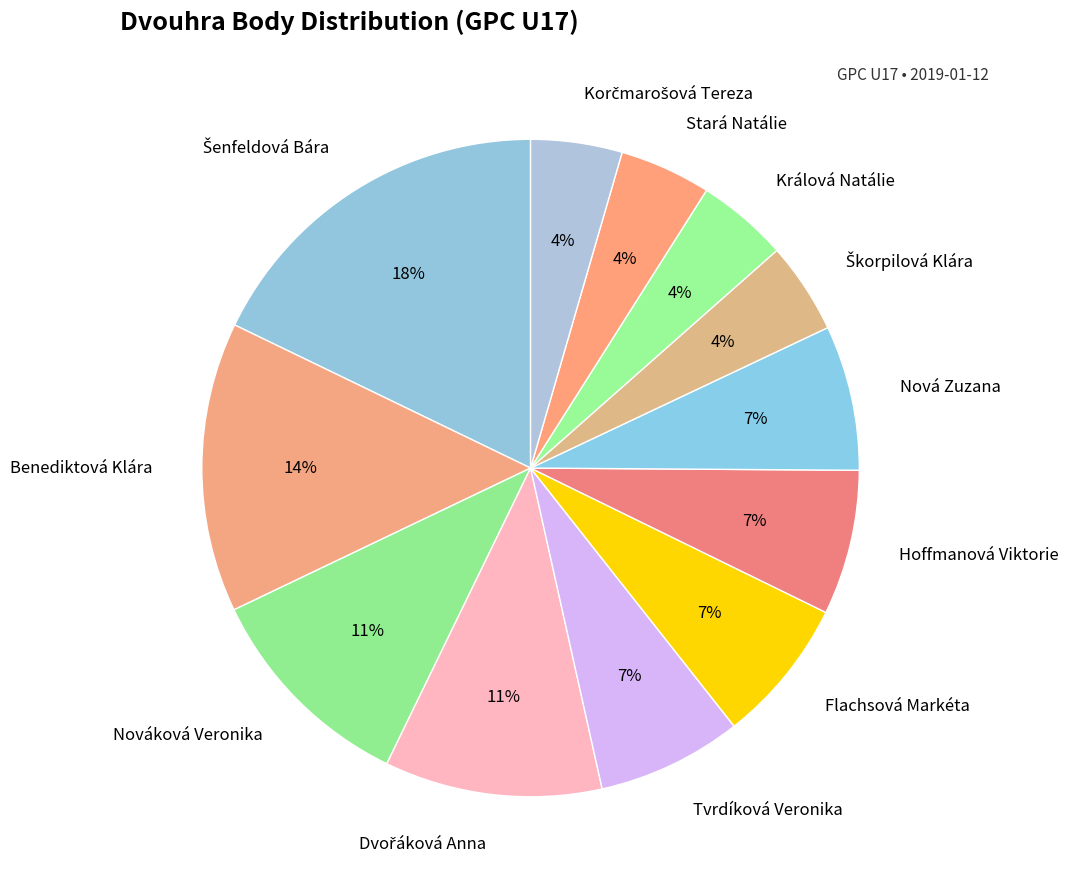

Is there any slice that represents more than half of the pie?

No